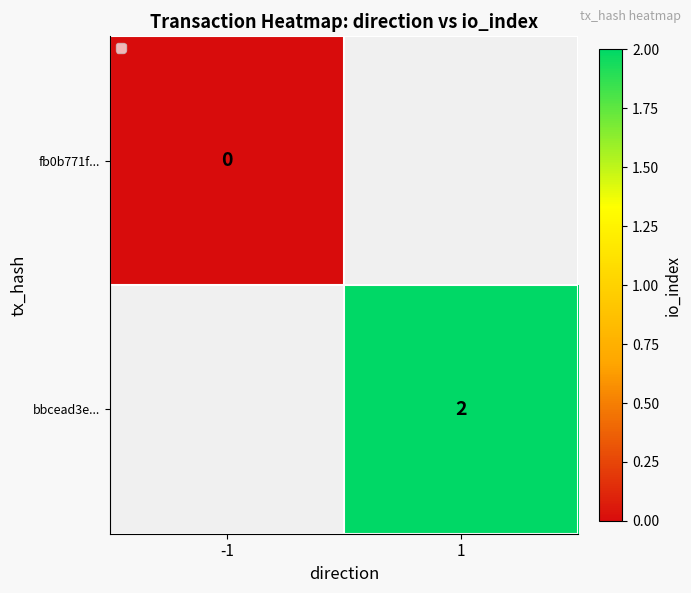

The bbcead3e... series shows 2 at 1. True or false?

True